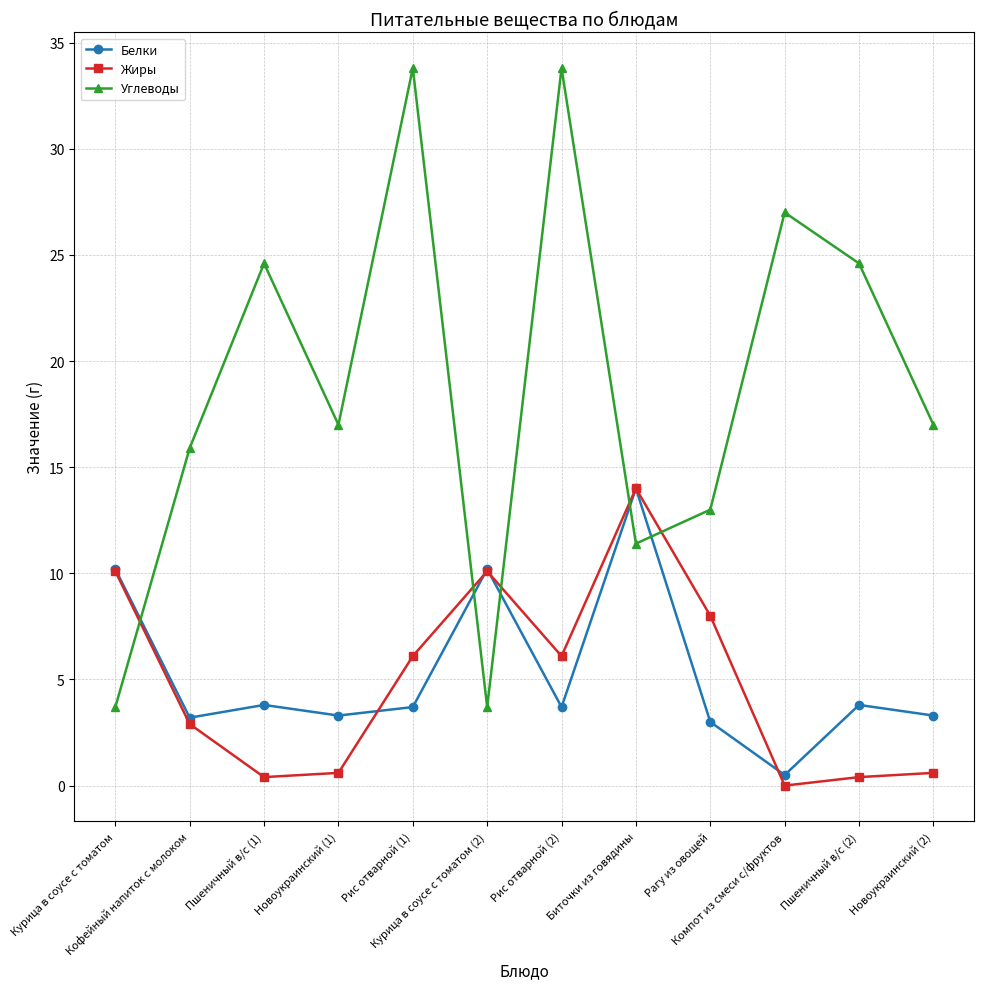

What is the sum of the Белки values at Новоукраинский (1) and Рис отварной (2)?

7.0